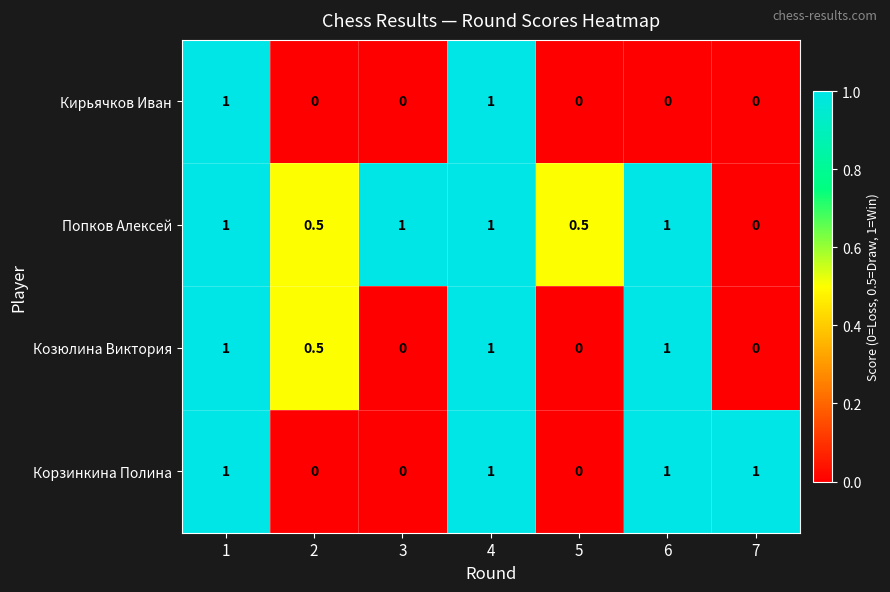

How many series are shown in this chart?

4